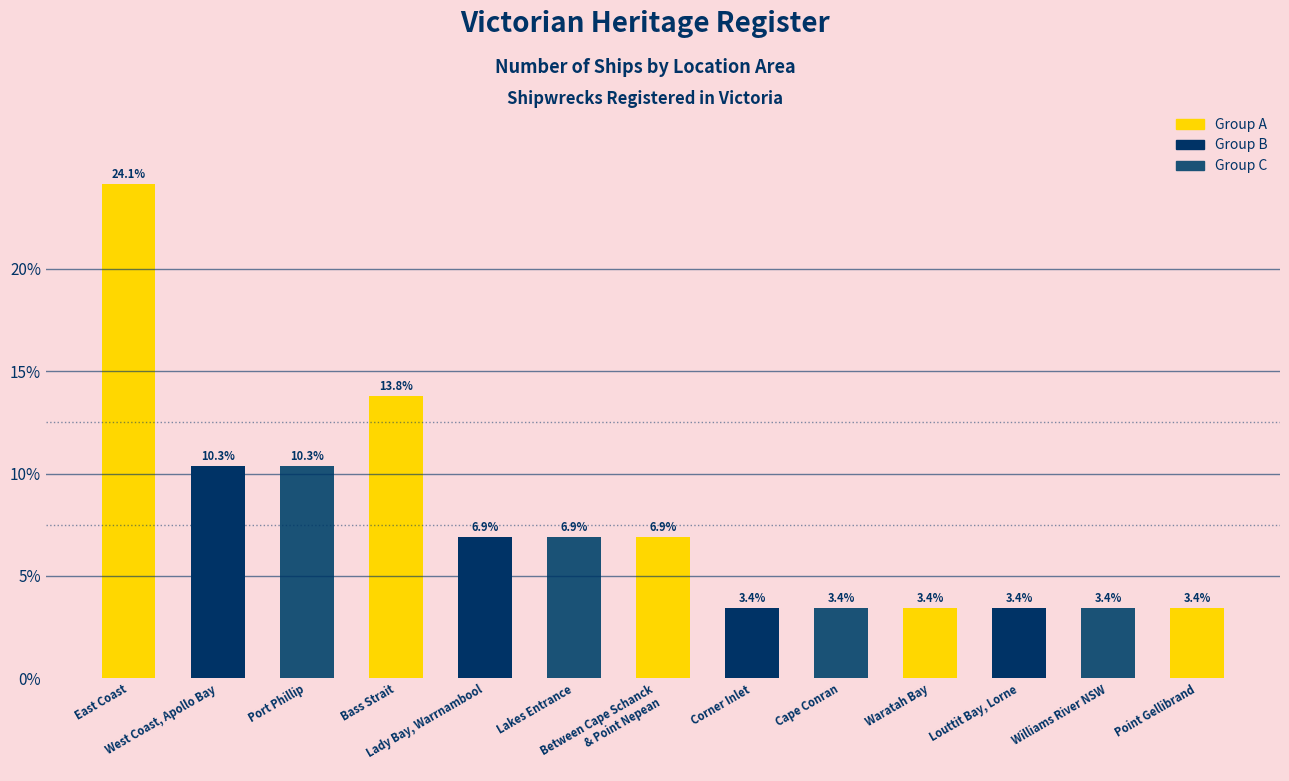

Reading left to right, what are all the values shown in this chart?

24.1	10.3	10.3	13.8	6.9	6.9	6.9	3.4	3.4	3.4	3.4	3.4	3.4